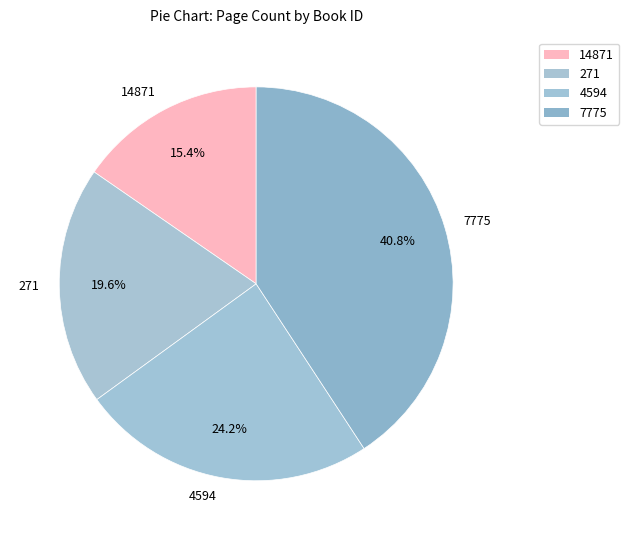

Is it true that 7775 is 27% of the pie?

False